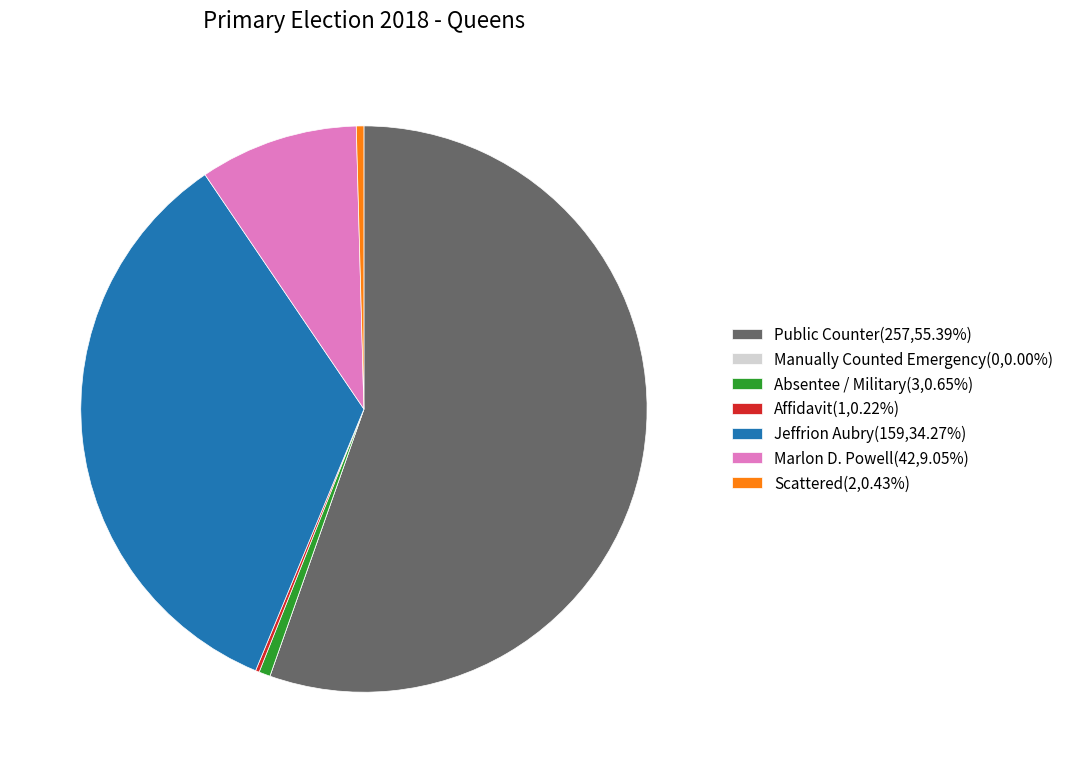

Does Public Counter(257,55.39%) represent more than half of the total?

Yes